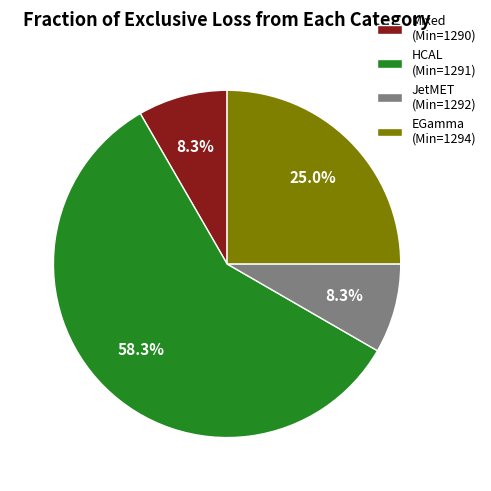

Which category has the biggest portion of the pie?

HCAL (Min=1291)